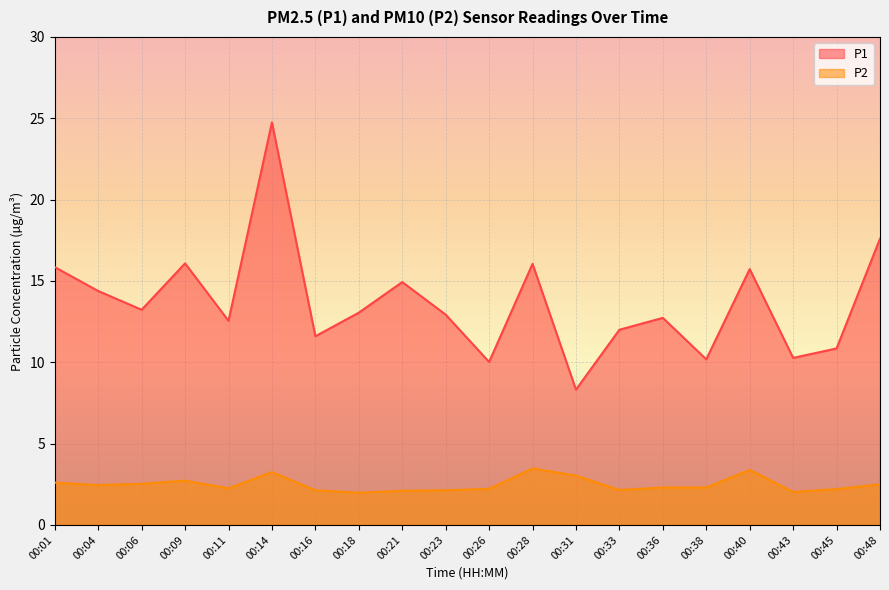

Reading right to left, transcribe all the data shown in this chart.

P1: 17.6	10.8	10.3	15.7	10.2	12.7	12.0	8.3	16.1	10.0	12.9	14.9	13.1	11.6	24.8	12.6	16.1	13.2	14.4	15.8
P2: 2.5	2.2	2.0	3.4	2.3	2.3	2.1	3.0	3.5	2.2	2.1	2.1	2.0	2.1	3.2	2.2	2.7	2.5	2.5	2.6